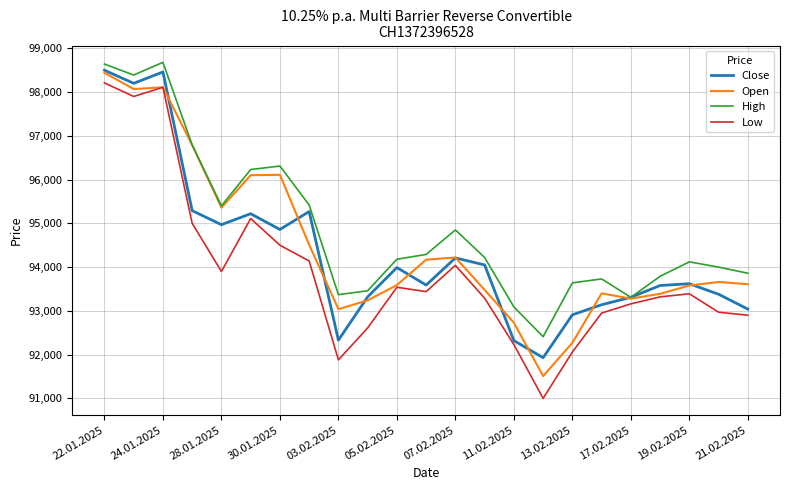

What is the difference between the maximum and minimum values in the Open series?

6930